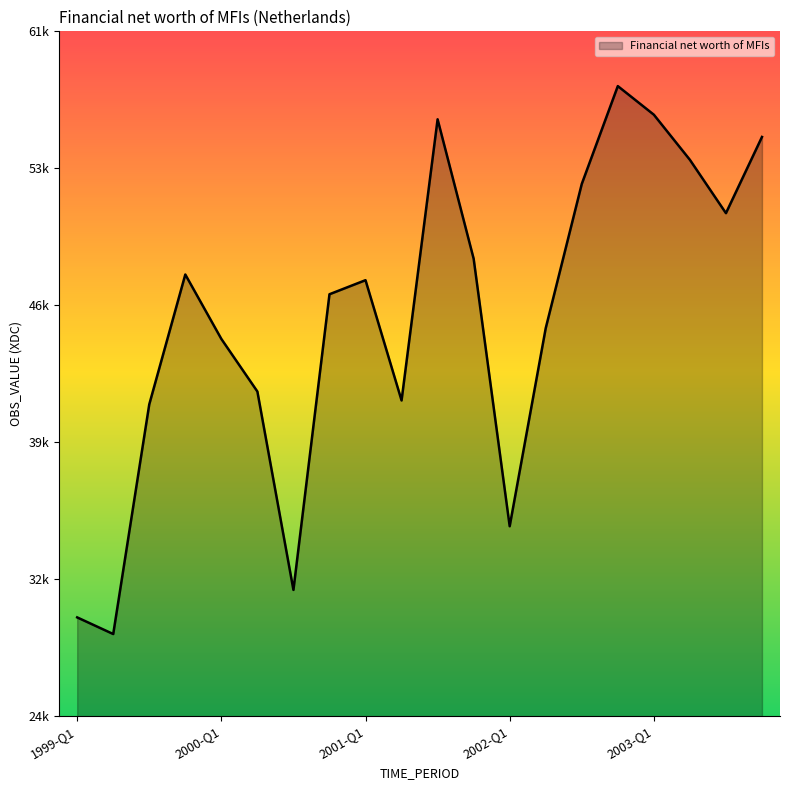

Reading left to right, what are all the values shown in this chart?

1999-Q1=29995	1999-Q2=29110	1999-Q3=41322	1999-Q4=48228	2000-Q1=44802	2000-Q2=42005	2000-Q3=31456	2000-Q4=47178	2001-Q1=47926	2001-Q2=41531	2001-Q3=56481	2001-Q4=49069	2002-Q1=34842	2002-Q2=45375	2002-Q3=53044	2002-Q4=58246	2003-Q1=56725	2003-Q2=54326	2003-Q3=51490	2003-Q4=55542